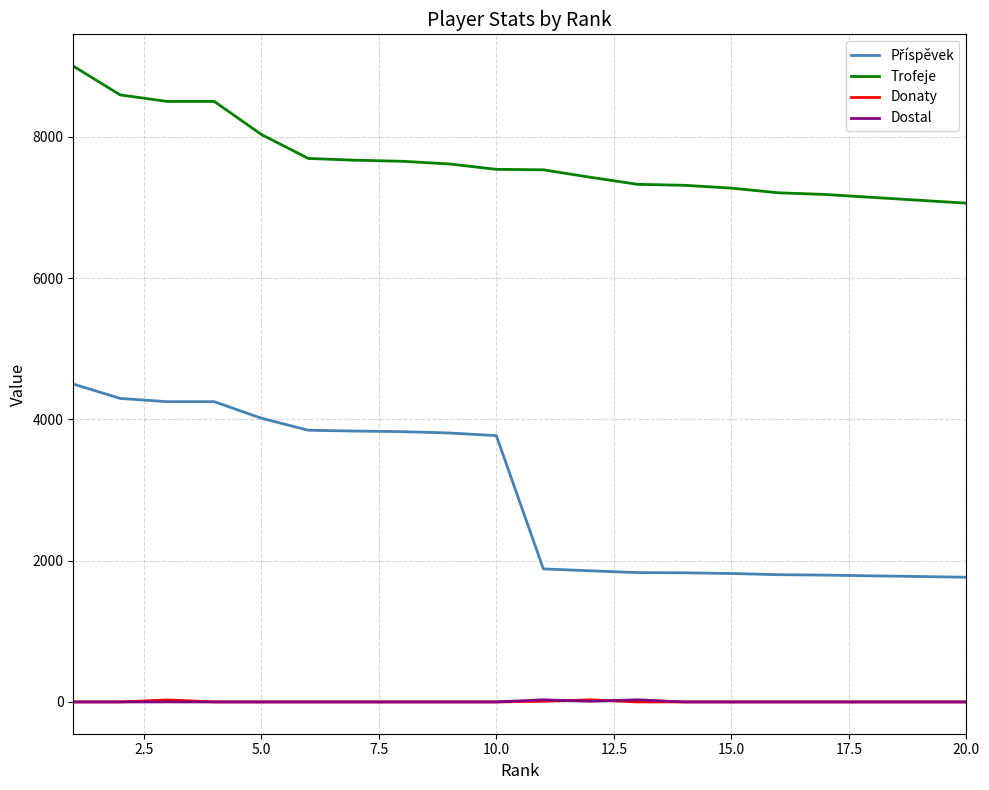

What is the greatest value displayed?

9000